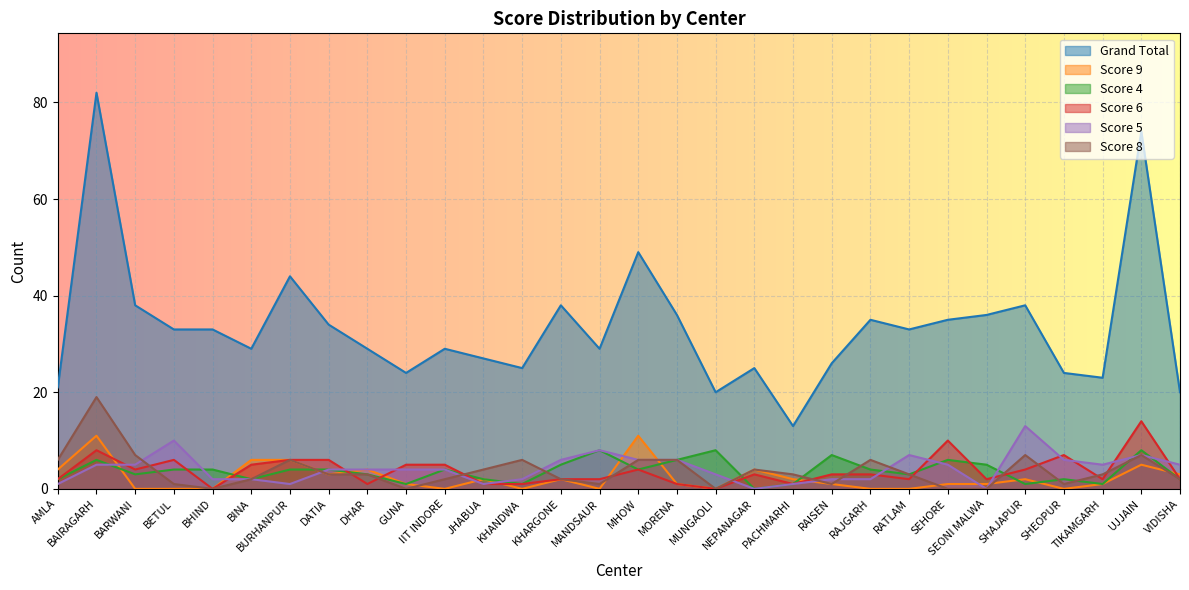

What is the difference between the highest and lowest values at SEONI MALWA?

36